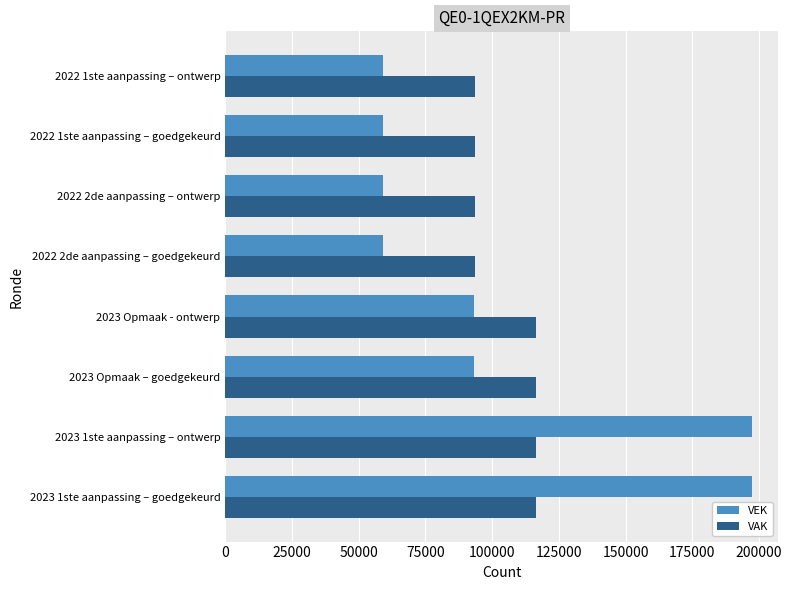

The value of VEK at 2023 1ste aanpassing – ontwerp is 197282. True or false?

True